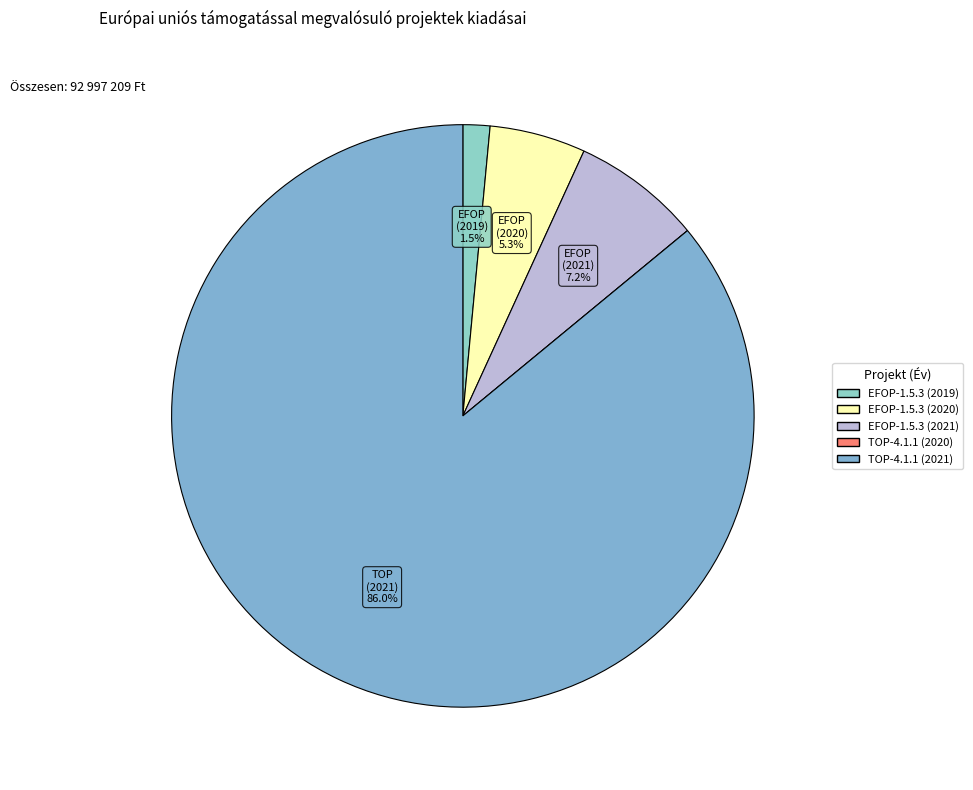

The EFOP-1.5.3 (2020) slice represents 10% of the pie. True or false?

False